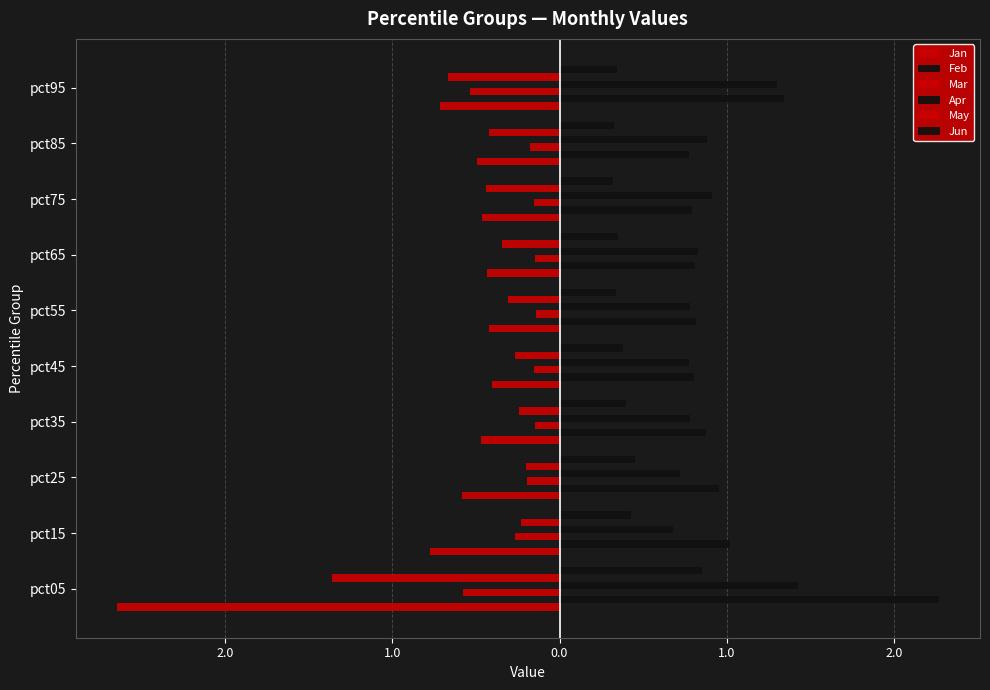

What is the minimum value for Mar?

-0.6